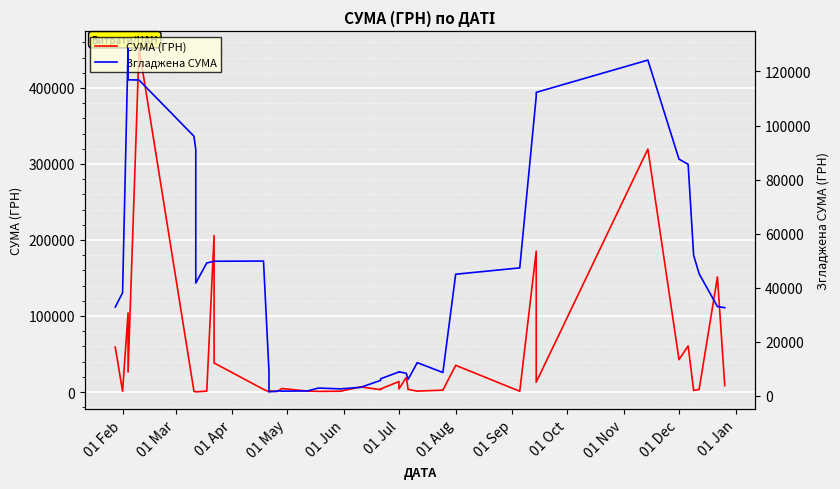

What is the average value of the Згладжена СУМА series?

43194.9